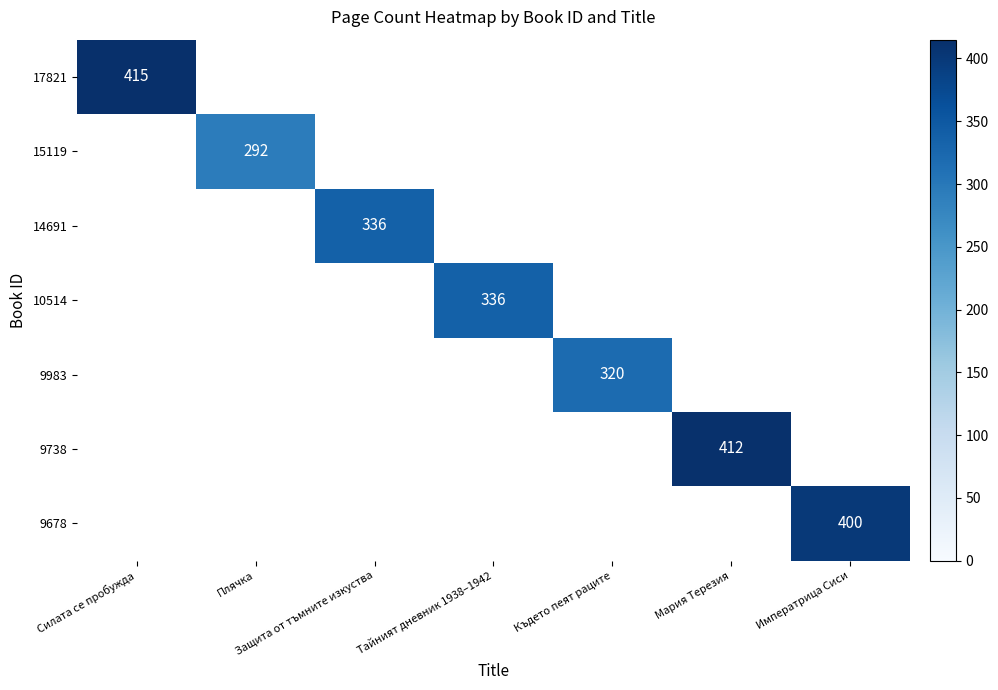

True or false: 9738 has a value of 569 at Мария Терезия.

False